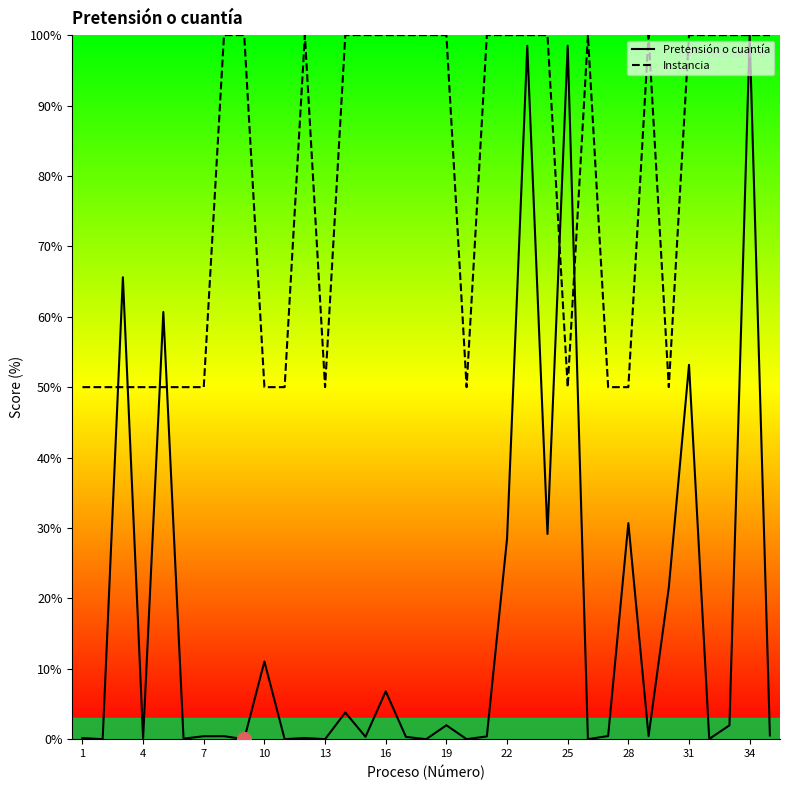

Reading right to left, extract all data points from this chart.

Pretensión o cuantía: 0.5	100.0	2.0	0.0	53.2	21.5	0.4	30.7	0.4	0.0	98.5	29.1	98.5	28.5	0.4	0.0	2.0	0.0	0.3	6.8	0.3	3.8	0.0	0.2	0.0	11.0	0.0	0.4	0.4	0.1	60.7	0.1	65.6	0.0	0.2
Instancia: 100.0	100.0	100.0	100.0	100.0	50.0	100.0	50.0	50.0	100.0	50.0	100.0	100.0	100.0	100.0	50.0	100.0	100.0	100.0	100.0	100.0	100.0	50.0	100.0	50.0	50.0	100.0	100.0	50.0	50.0	50.0	50.0	50.0	50.0	50.0